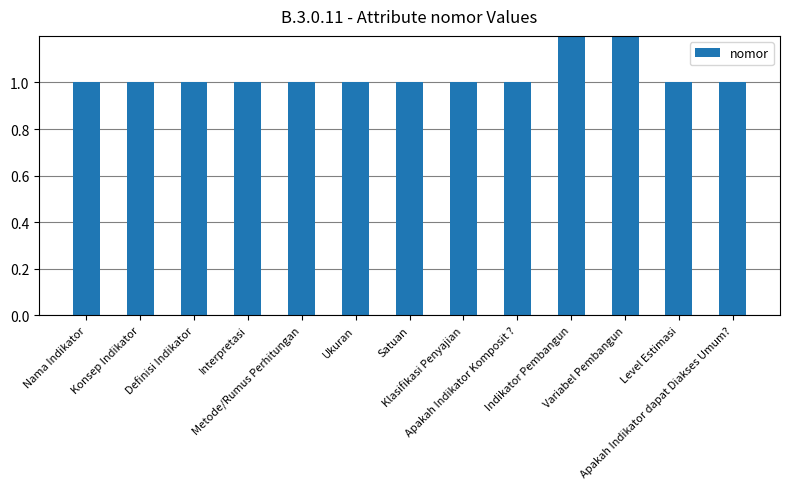

What is the minimum value shown in the chart?

1